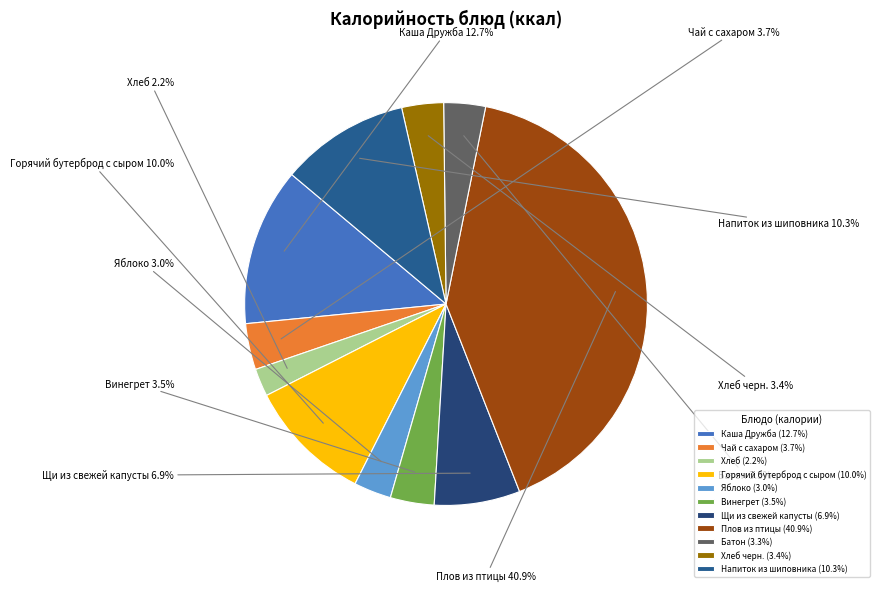

Does Винегрет account for over 50% of the chart?

No